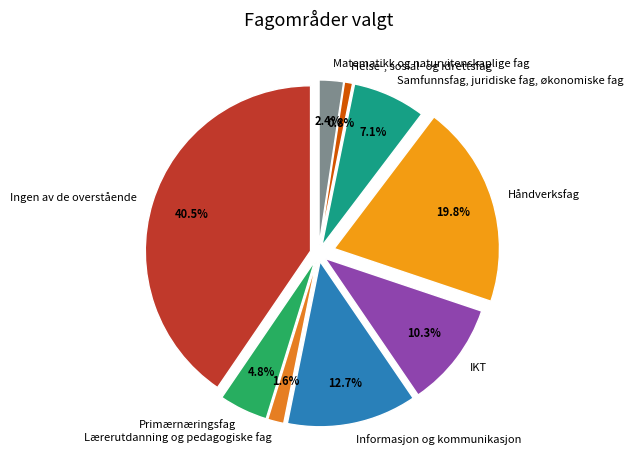

Which slice is the largest?

Ingen av de overstående